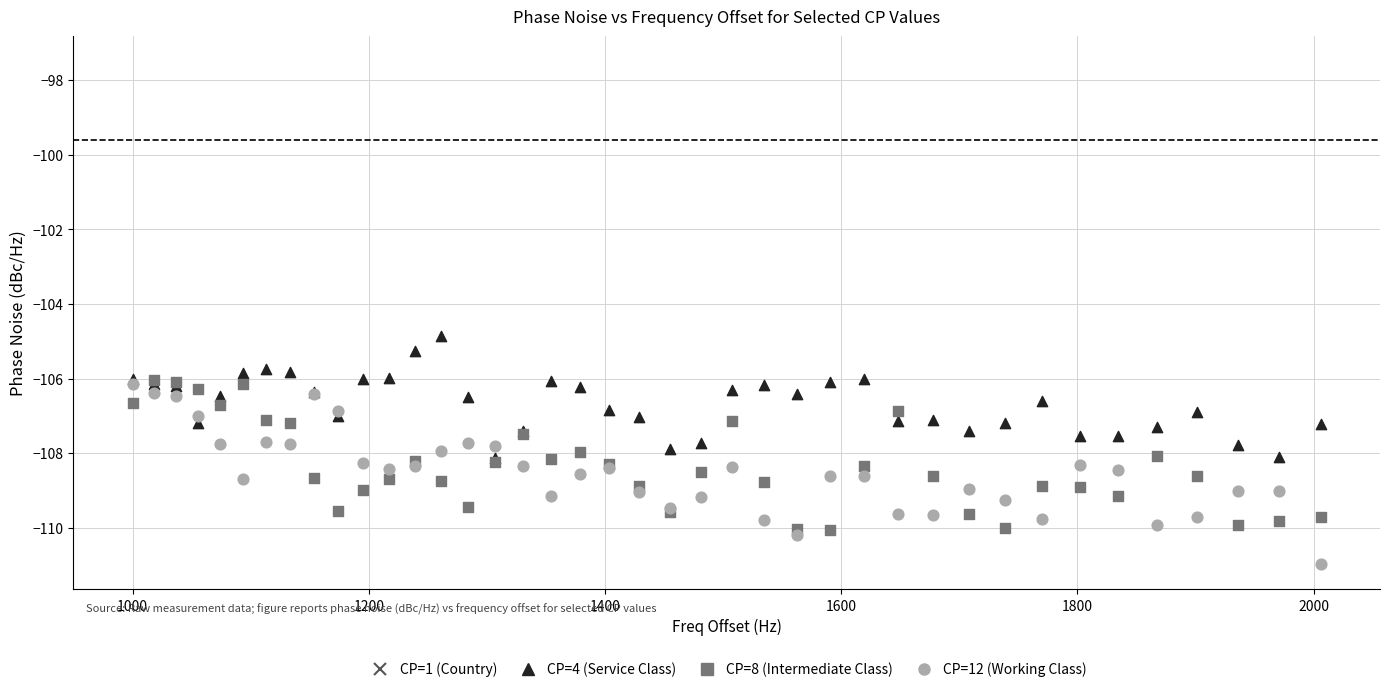

Across all series, what Y value is closest to -104?

-104.9